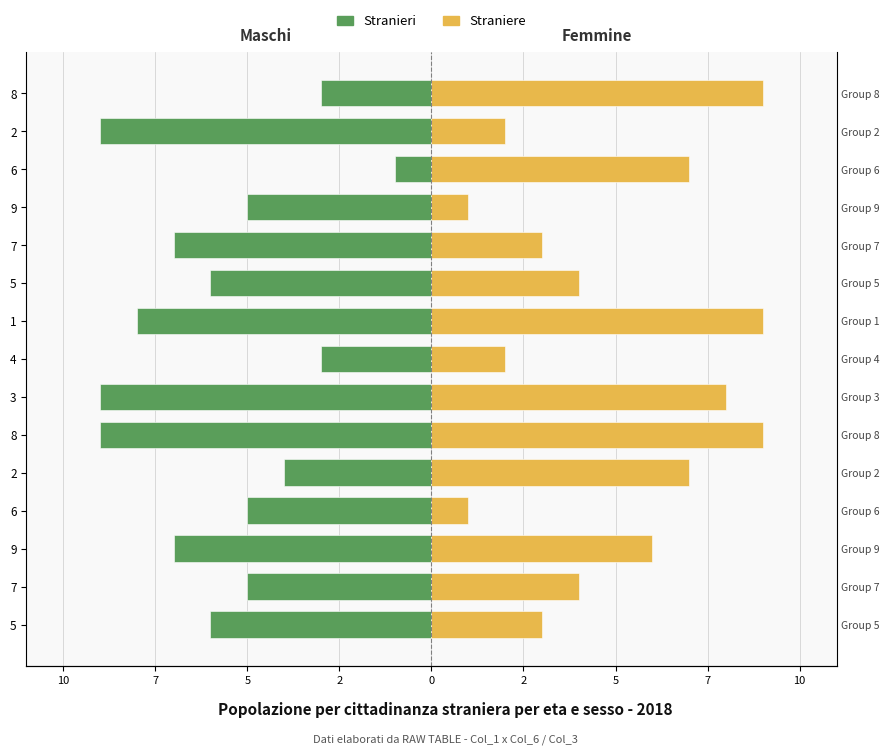

How many bars are there in total?

30